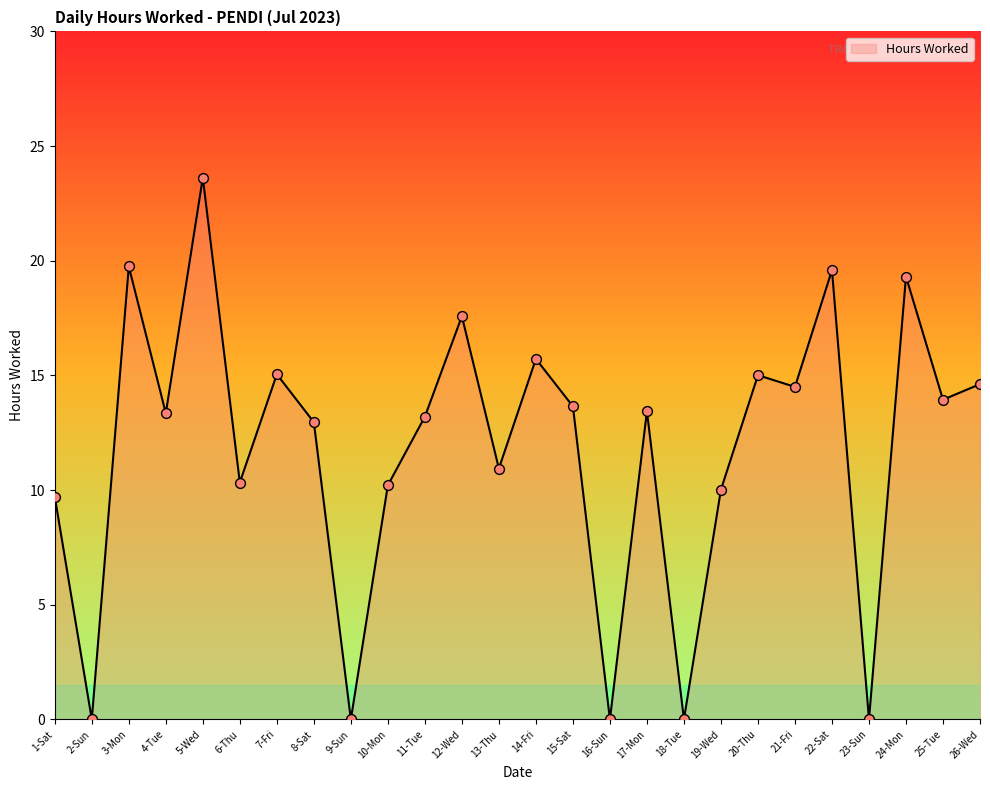

What is the ratio of the value at 24-Mon to the value at 25-Tue?

1.4